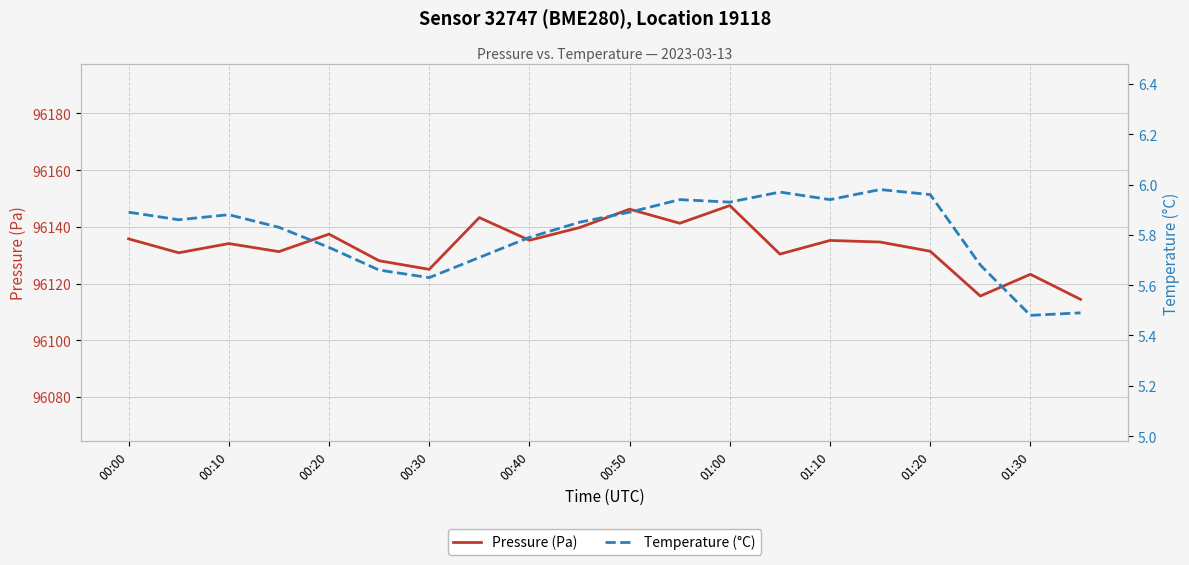

The value of Pressure (Pa) at 00:20 is 96137.4. True or false?

True